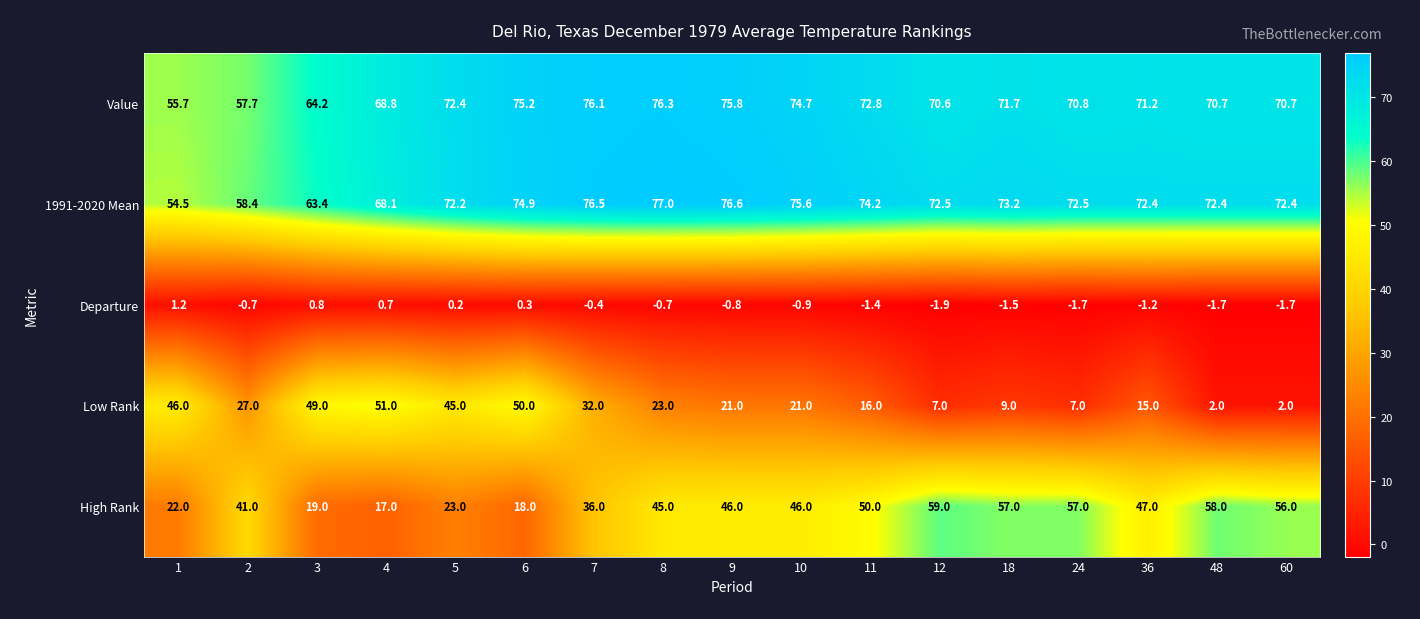

List the series in order of their peak value, highest first.

1991-2020 Mean, Value, High Rank, Low Rank, Departure